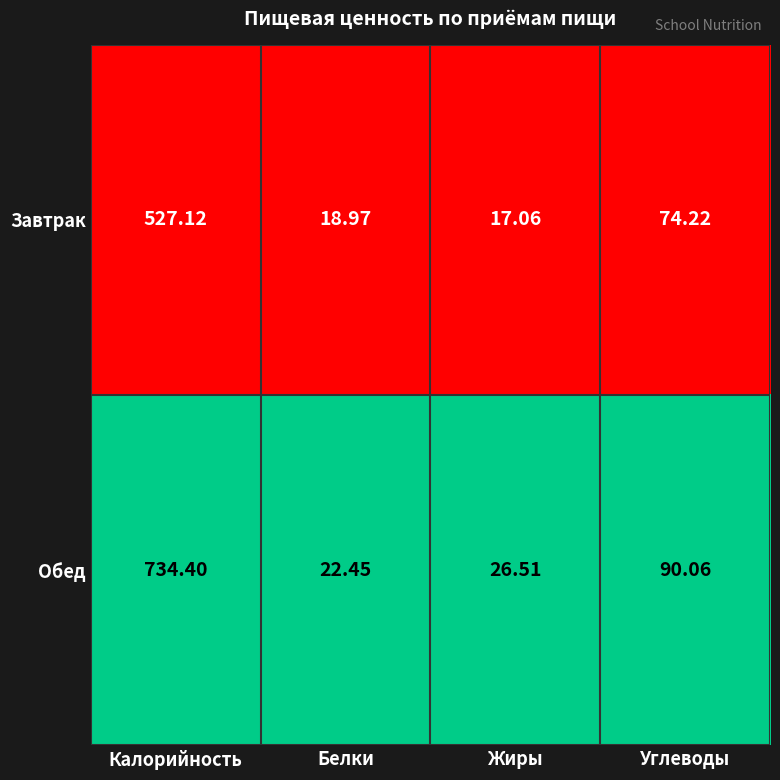

Which label corresponds to the smallest value in the chart?

Жиры